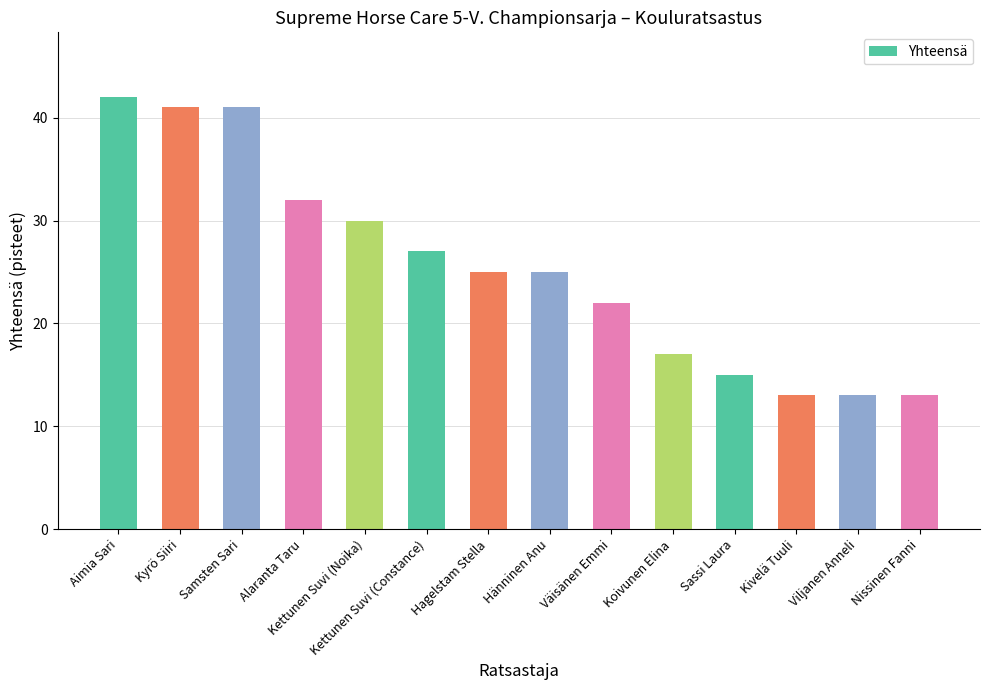

How many categories are shown in the chart?

14